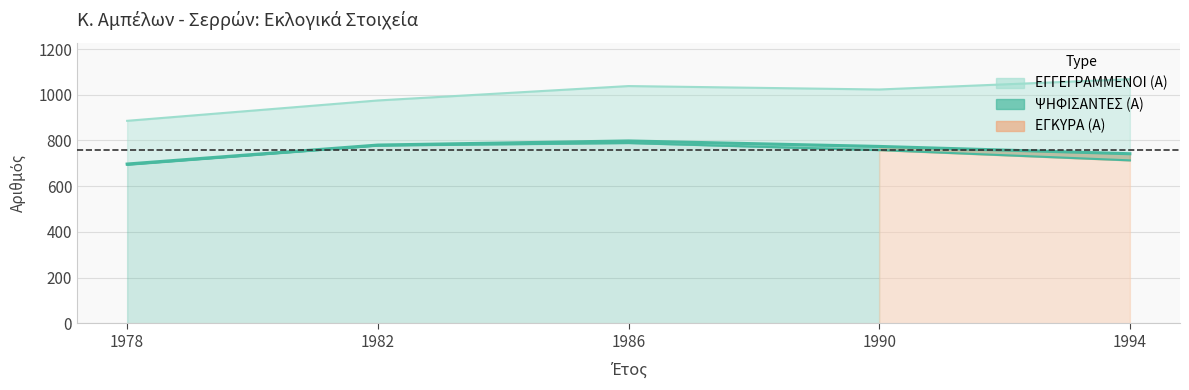

Does the chart have visible grid lines?

Yes